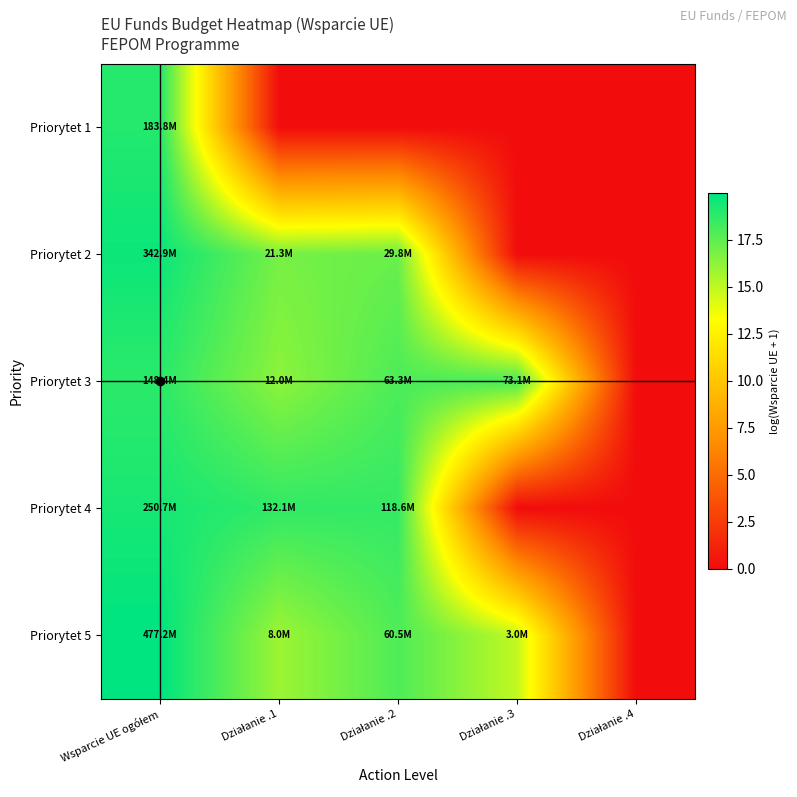

At how many categories does at least one series exceed 7?

4